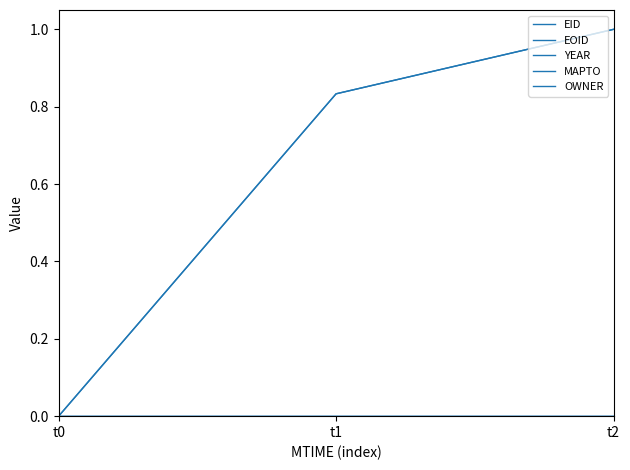

At which category is the sum across all series the highest?

t2